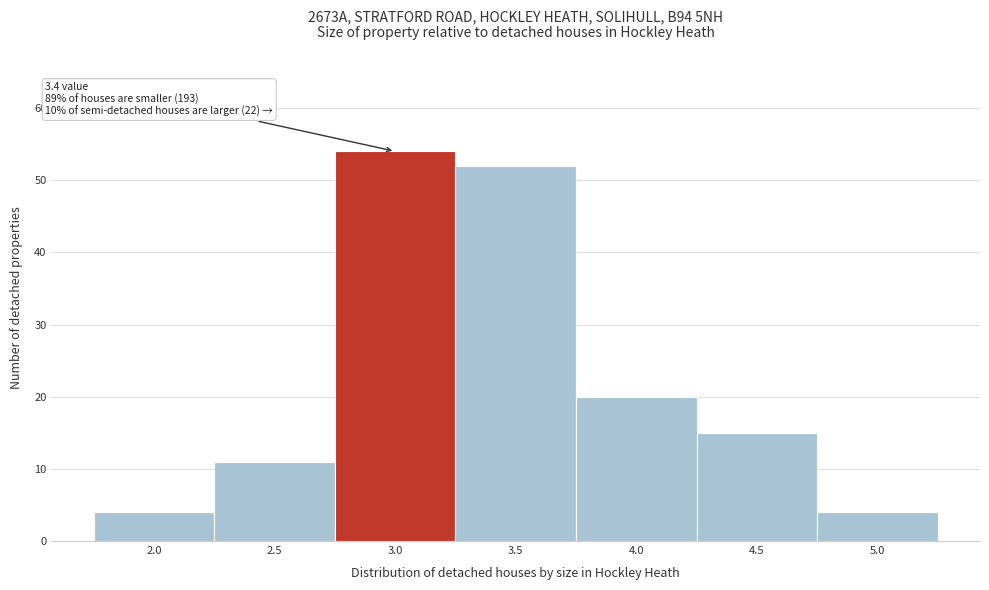

Reading left to right, transcribe all the data shown in this chart.

2.0=4	2.5=11	3.0=54	3.5=52	4.0=20	4.5=15	5.0=4